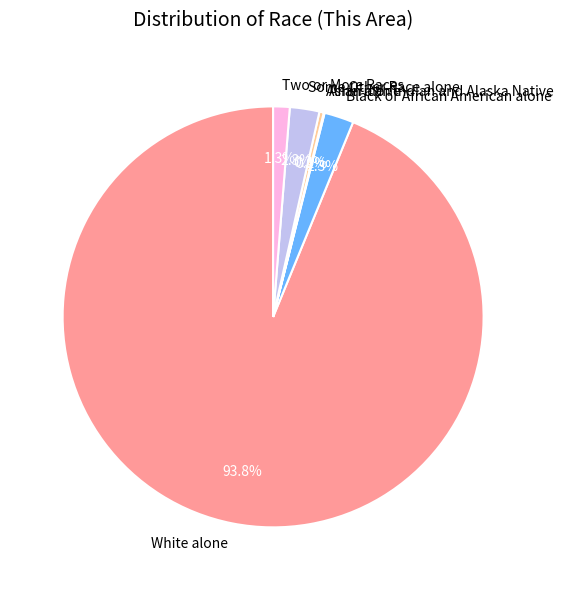

How much of the chart is everything except Black or African American alone?

97.7%